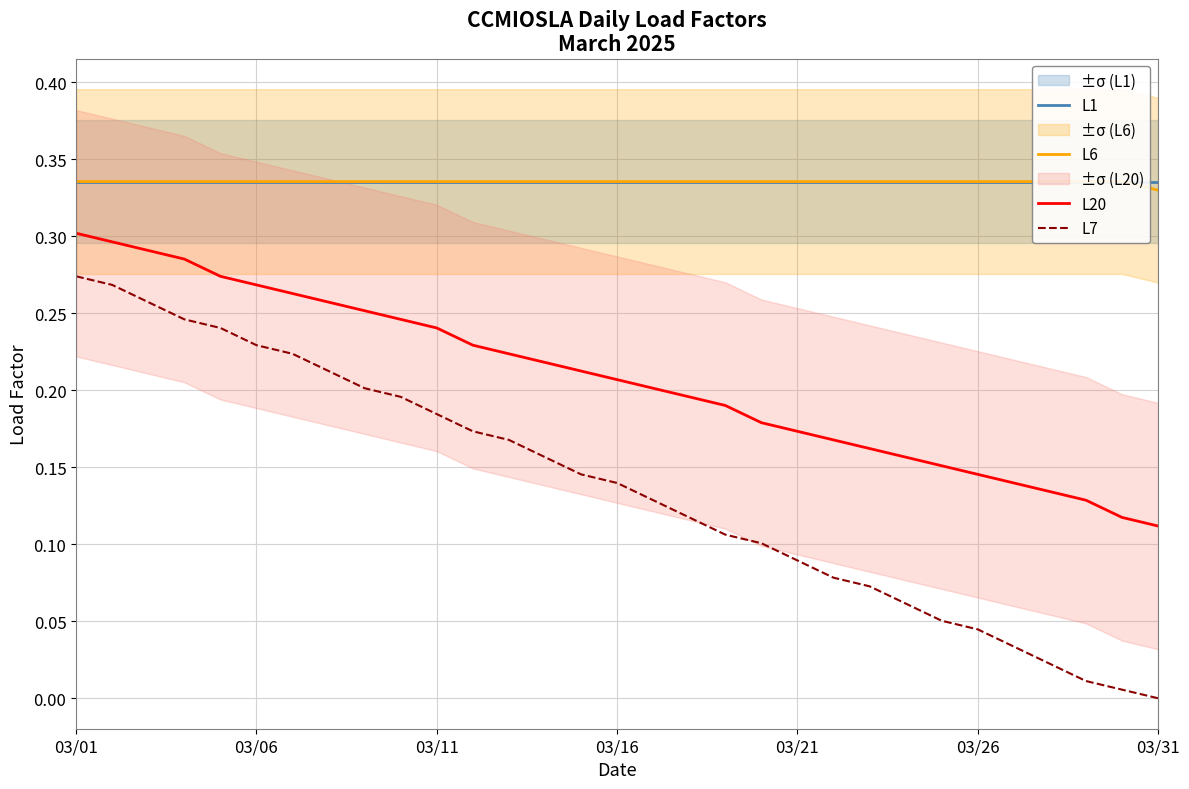

True or false: L20 and L7 intersect in this chart.

False